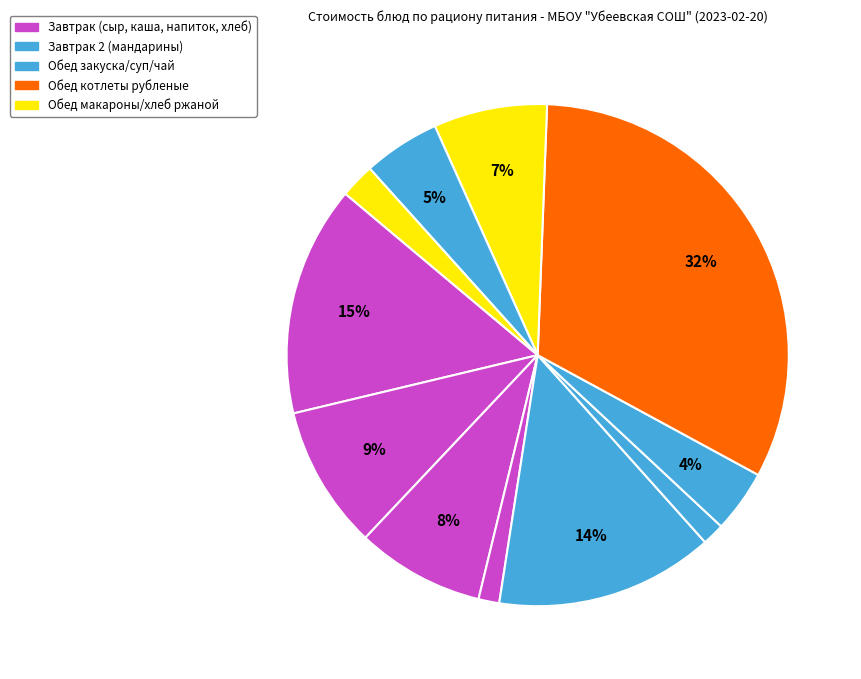

How many segments does this pie chart have?

11